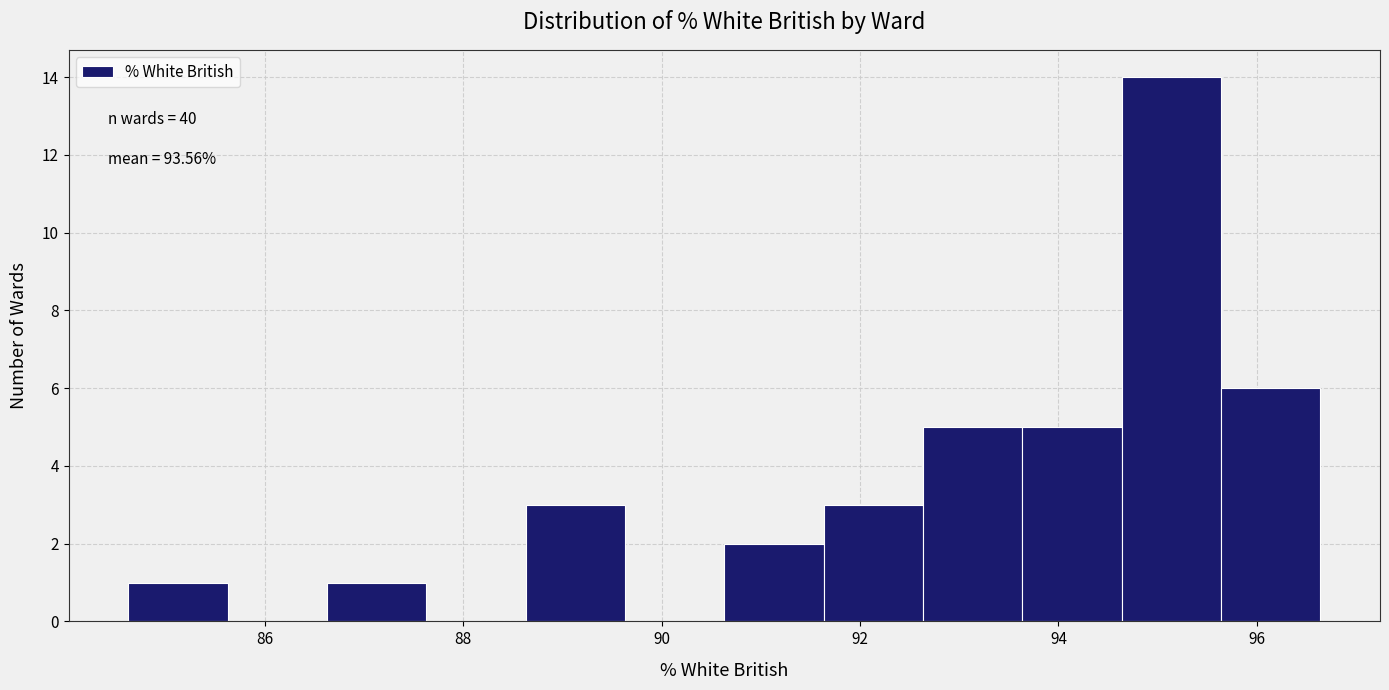

Over which range of the x-axis is the bar tallest?

94.6 to 95.6